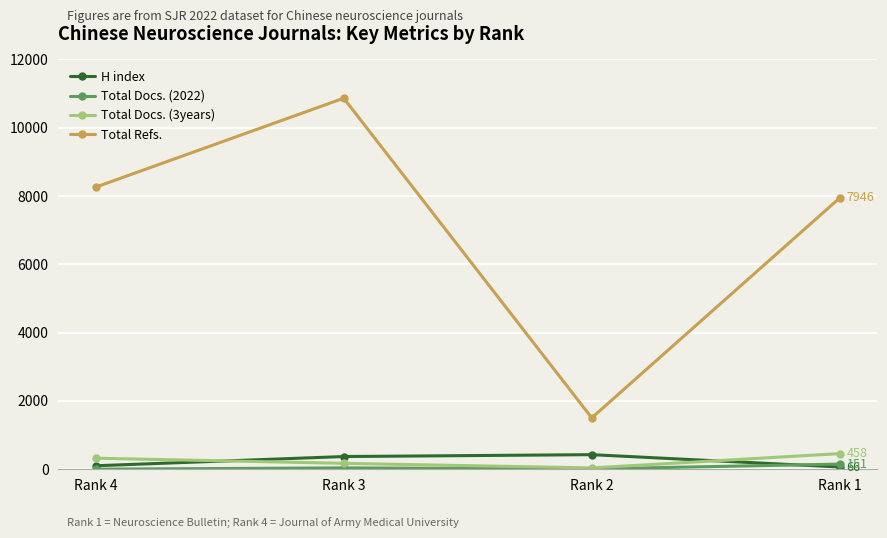

What is the difference between the Total Refs. values at Rank 1 and Rank 3?

2918